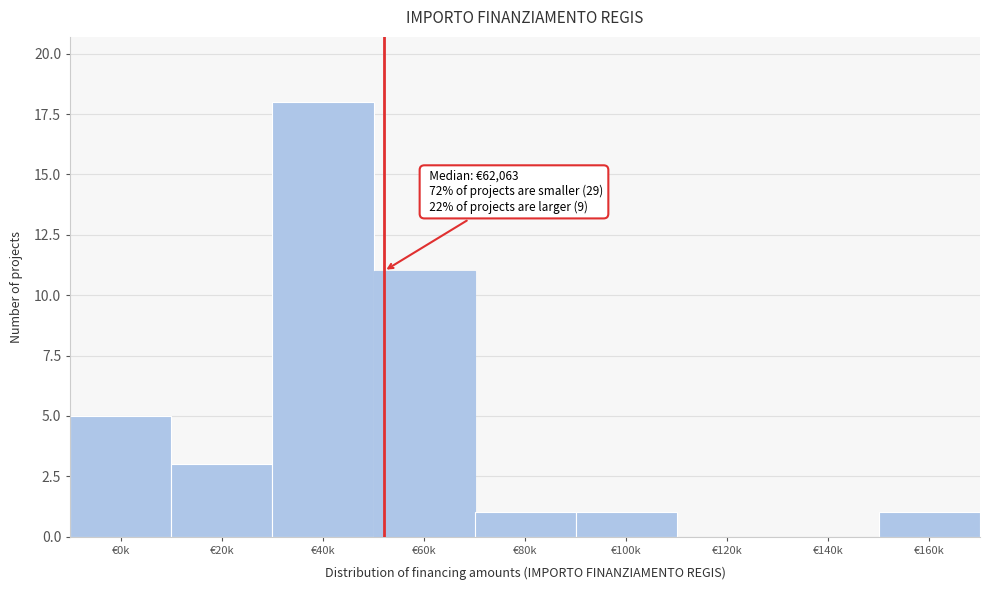

Reading right to left, list all the values displayed in this chart.

€160k=1	€140k=0	€120k=0	€100k=1	€80k=1	€60k=11	€40k=18	€20k=3	€0k=5